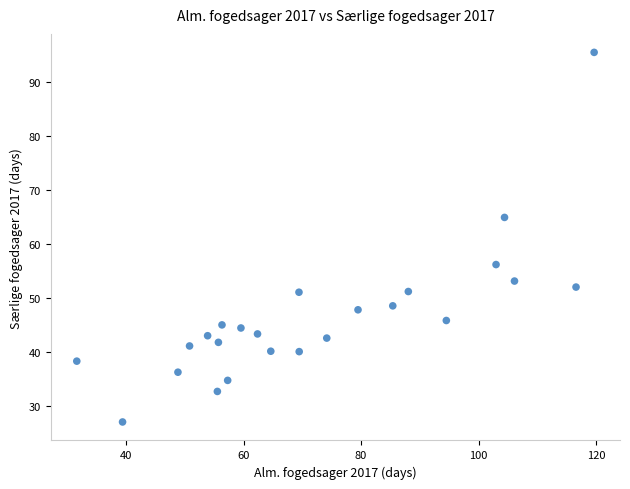

What is the range of X values (max minus min)?

88.1